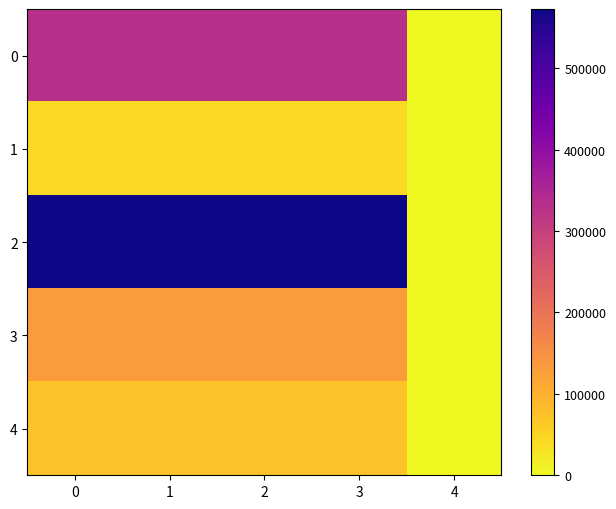

Which series has the widest spread of values?

2